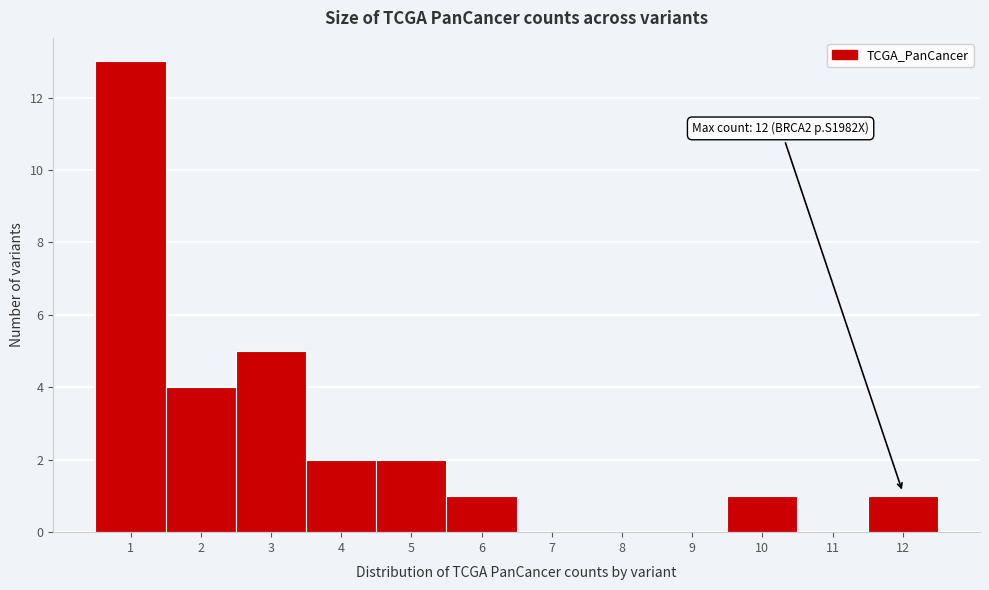

Over which range of the x-axis is the bar tallest?

0.5 to 1.5